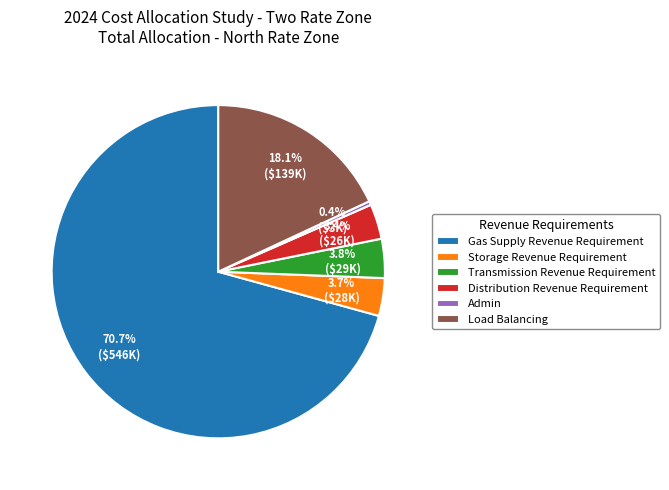

What portion of the pie excludes Storage Revenue Requirement?

96.3%